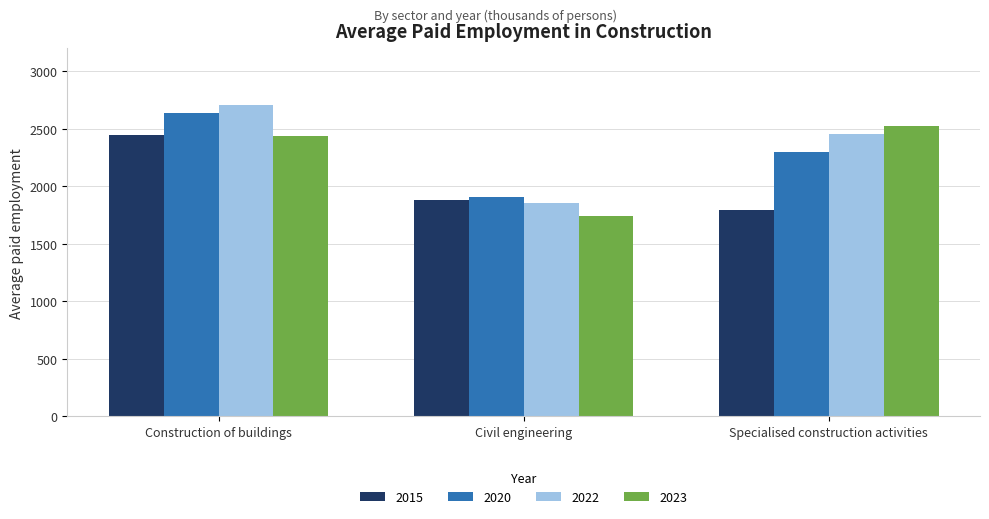

What is the sum of the 2015 values at Civil engineering and Construction of buildings?

4328